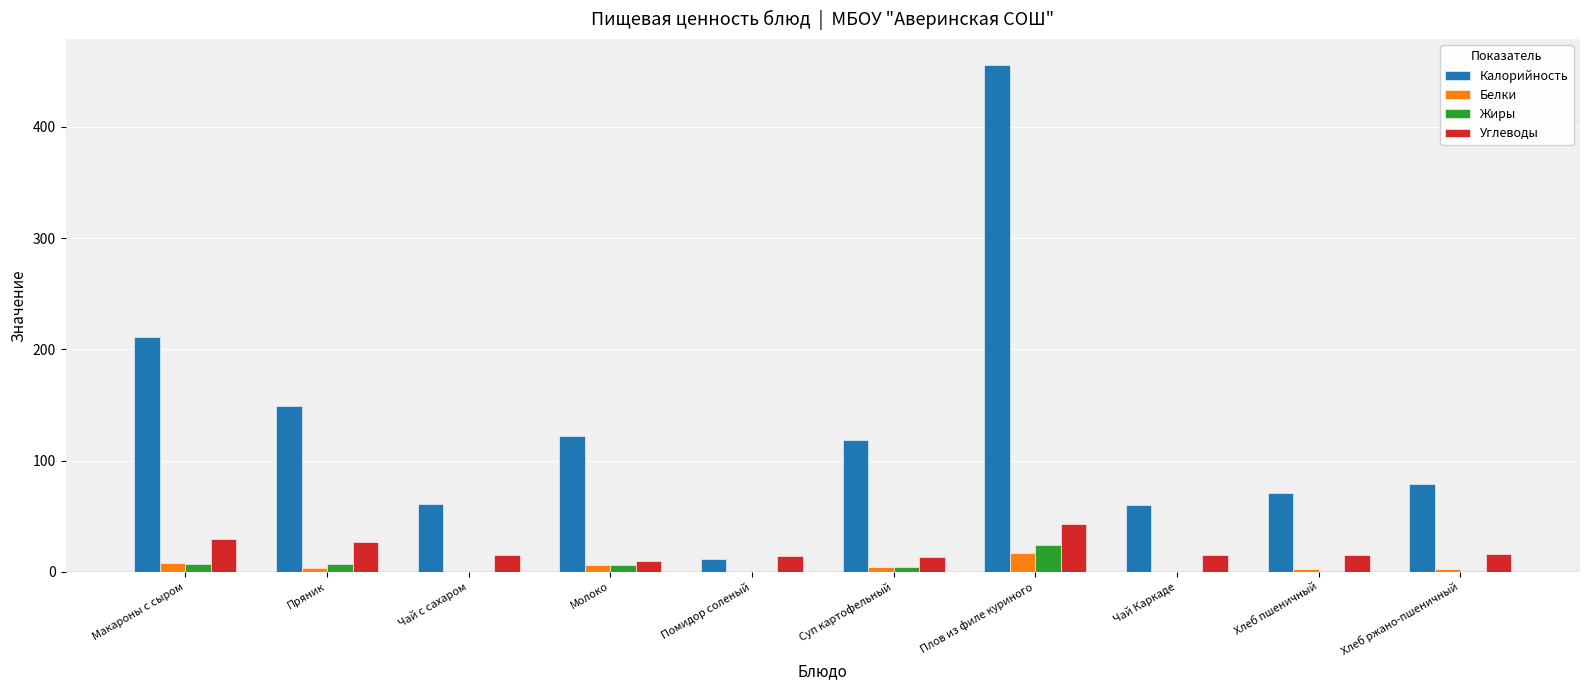

What is the sum of all Жиры values?

50.4